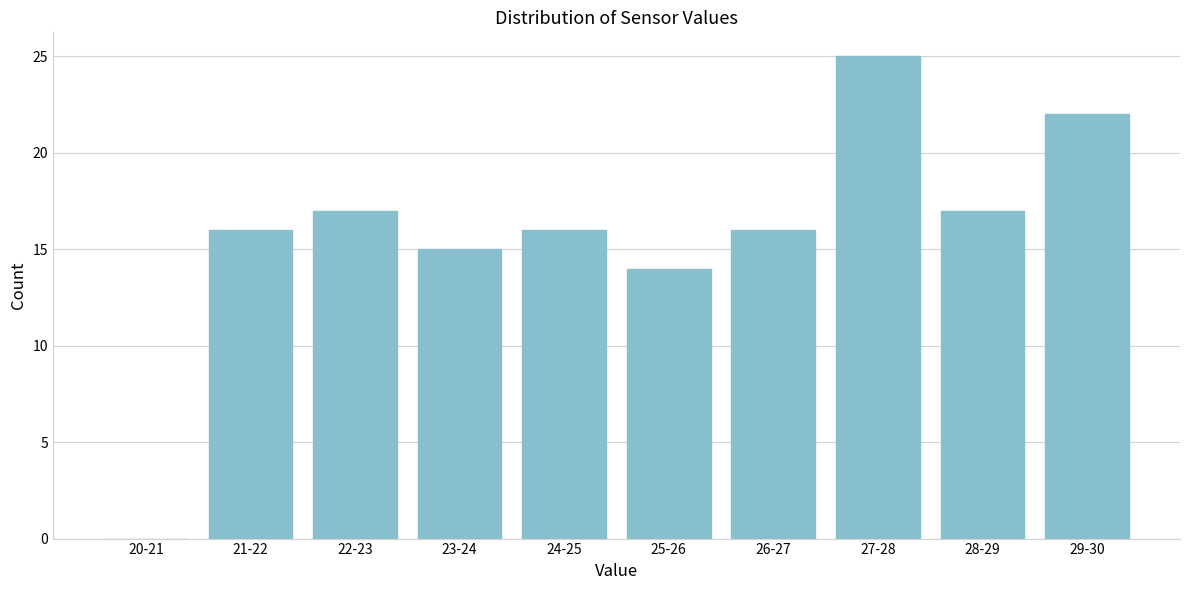

Reading left to right, list all the values displayed in this chart.

20-21=0	21-22=16	22-23=17	23-24=15	24-25=16	25-26=14	26-27=16	27-28=25	28-29=17	29-30=22